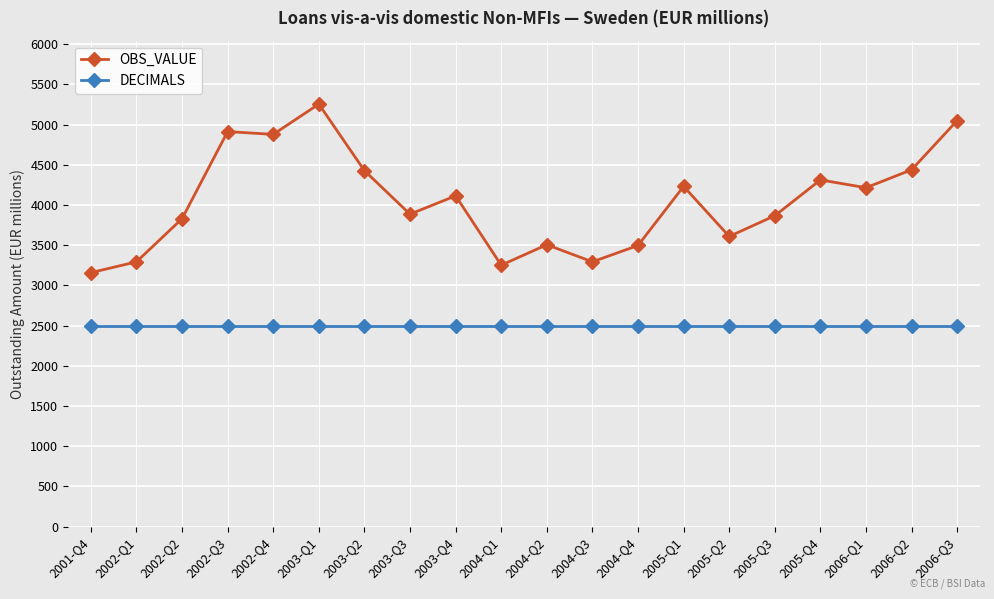

List the series in order of their overall mean, lowest first.

DECIMALS, OBS_VALUE